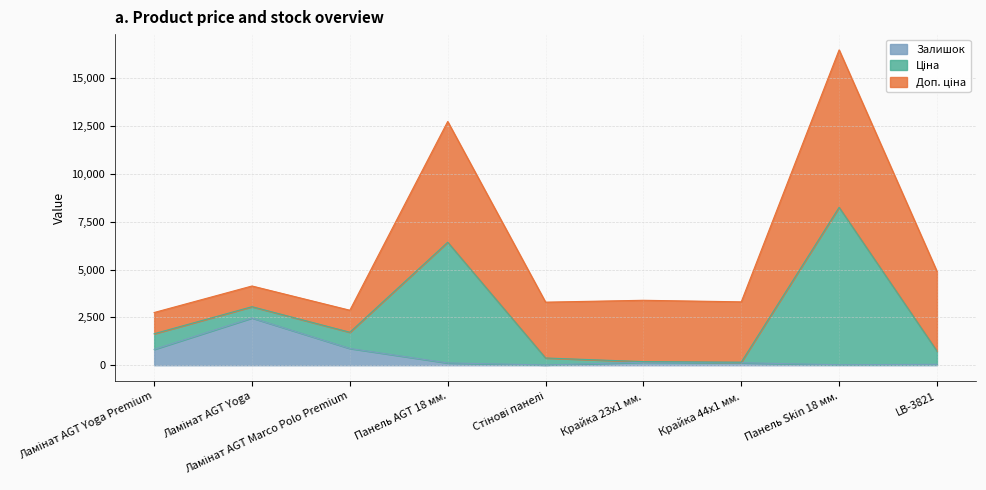

At which category is the sum across all series the highest?

Панель Skin 18 мм.